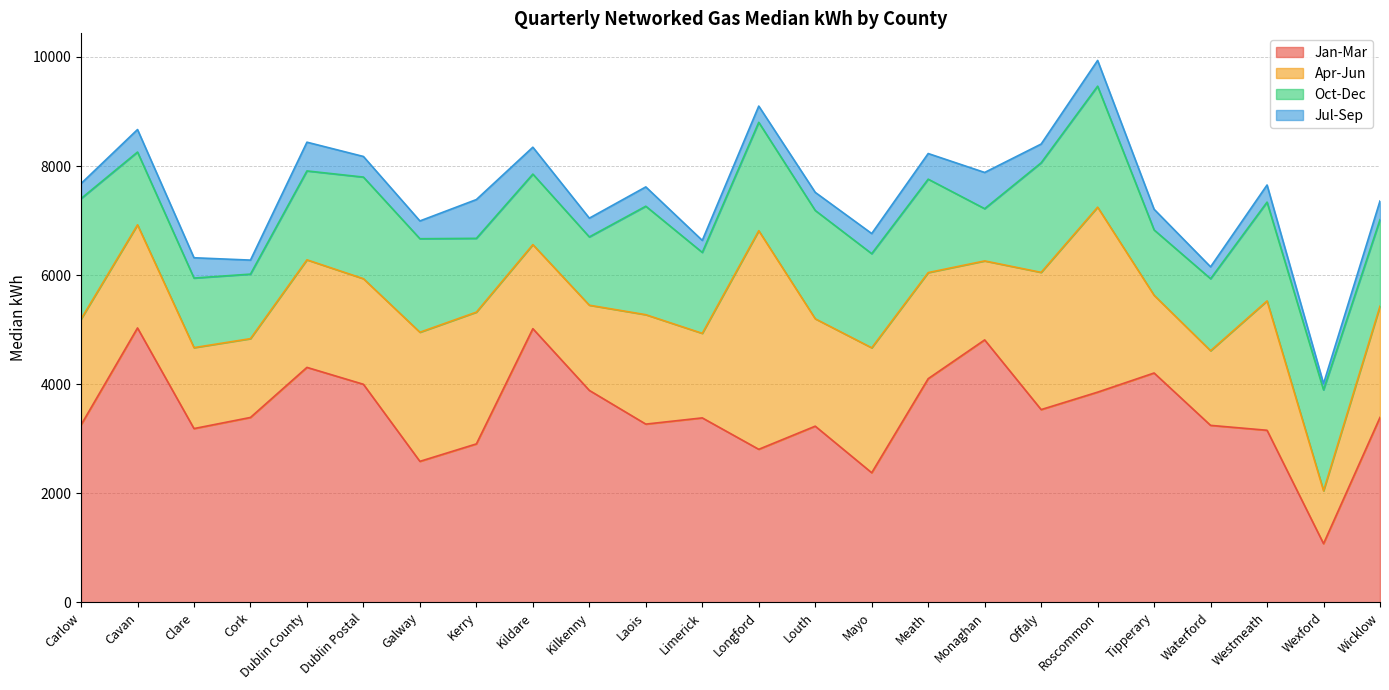

Where is the first local minimum for Jan-Mar?

Clare